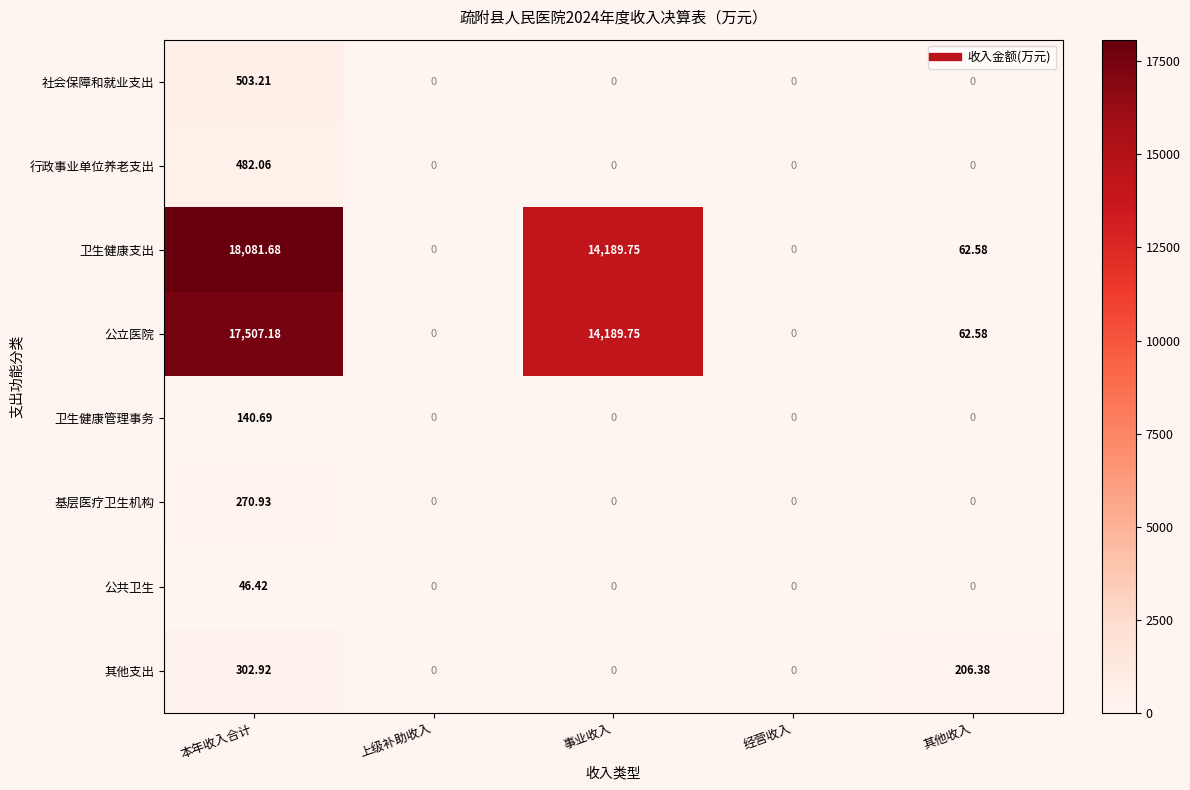

Between 本年收入合计 and 上级补助收入, which series saw the biggest shift?

卫生健康支出